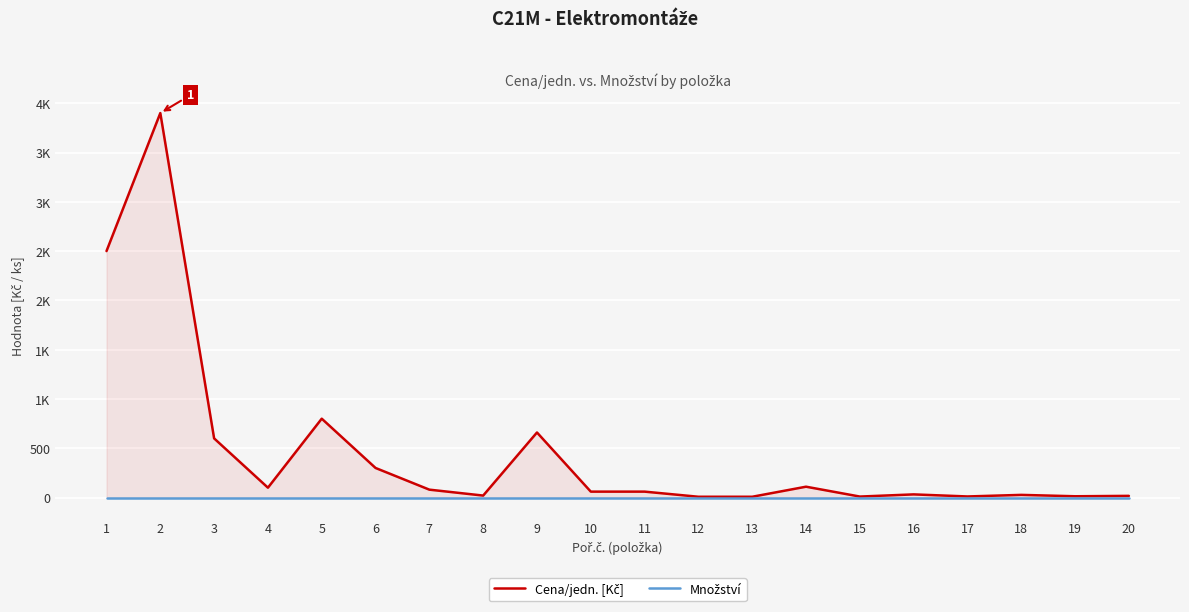

Reading left to right, what are all the values shown in this chart?

Cena/jedn. [Kč]: 1=2500	2=3900	3=600	4=100	5=800	6=300	7=80	8=20	9=660	10=60	11=60	12=8	13=8	14=110	15=10	16=32	17=11	18=27	19=13	20=17
Množství: 1=0	2=0	3=0	4=0	5=0	6=0	7=0	8=0	9=0	10=0	11=0	12=0	13=0	14=0	15=0	16=0	17=0	18=0	19=0	20=0